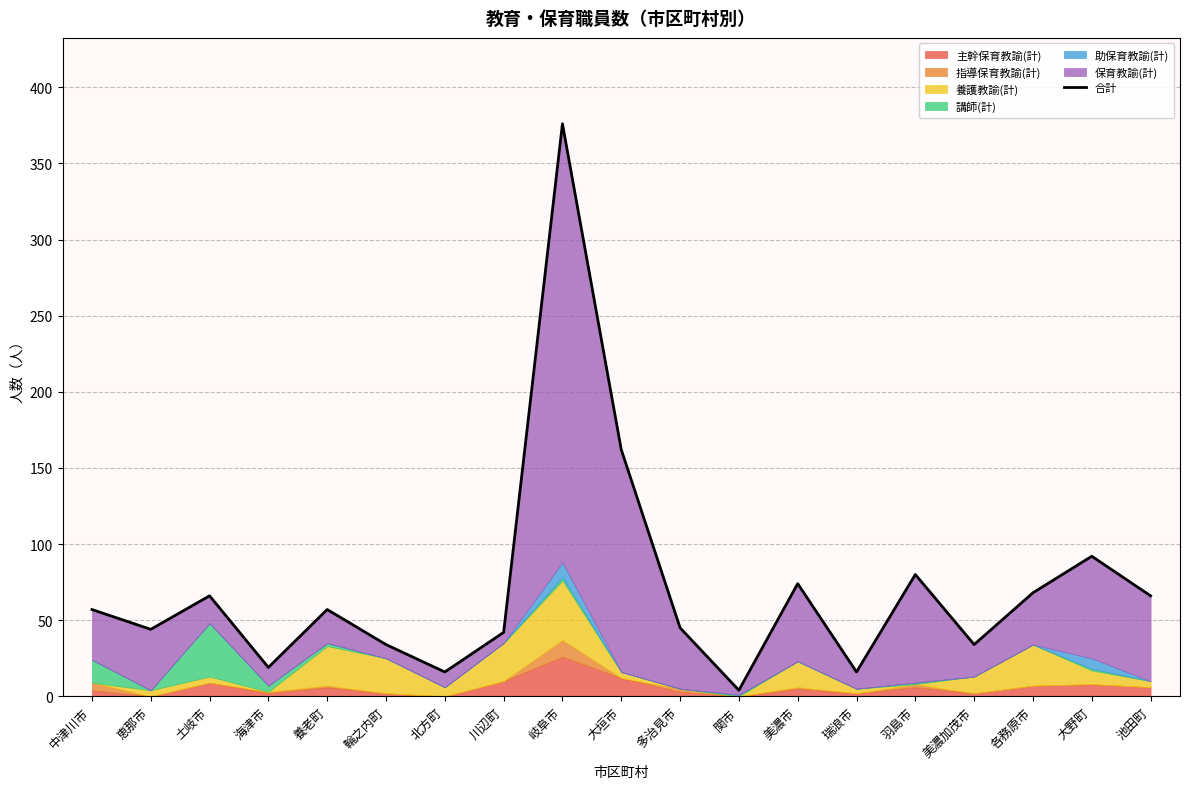

What is the label of the 17th point from the right?

土岐市